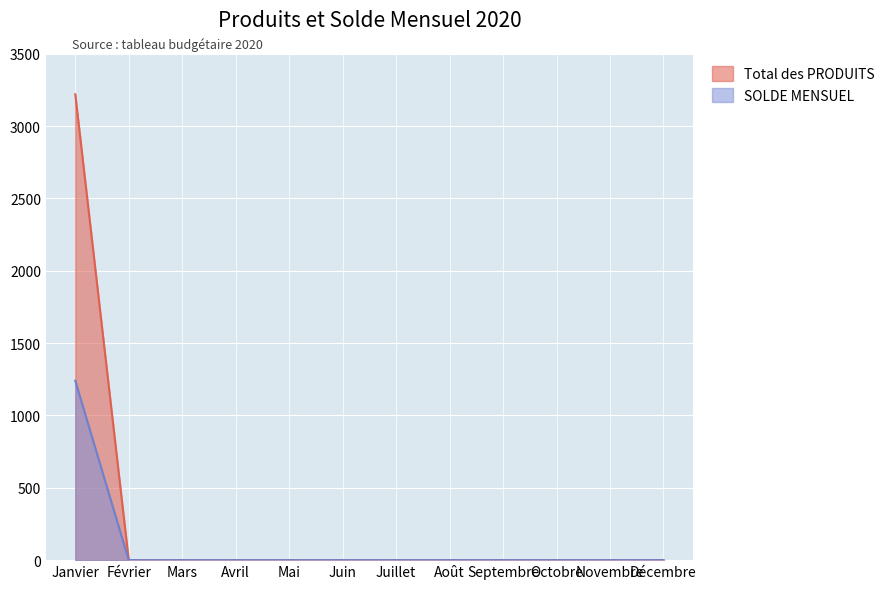

Rank the categories by SOLDE MENSUEL value from highest to lowest.

Janvier, Février, Mars, Avril, Mai, Juin, Juillet, Août, Septembre, Octobre, Novembre, Décembre